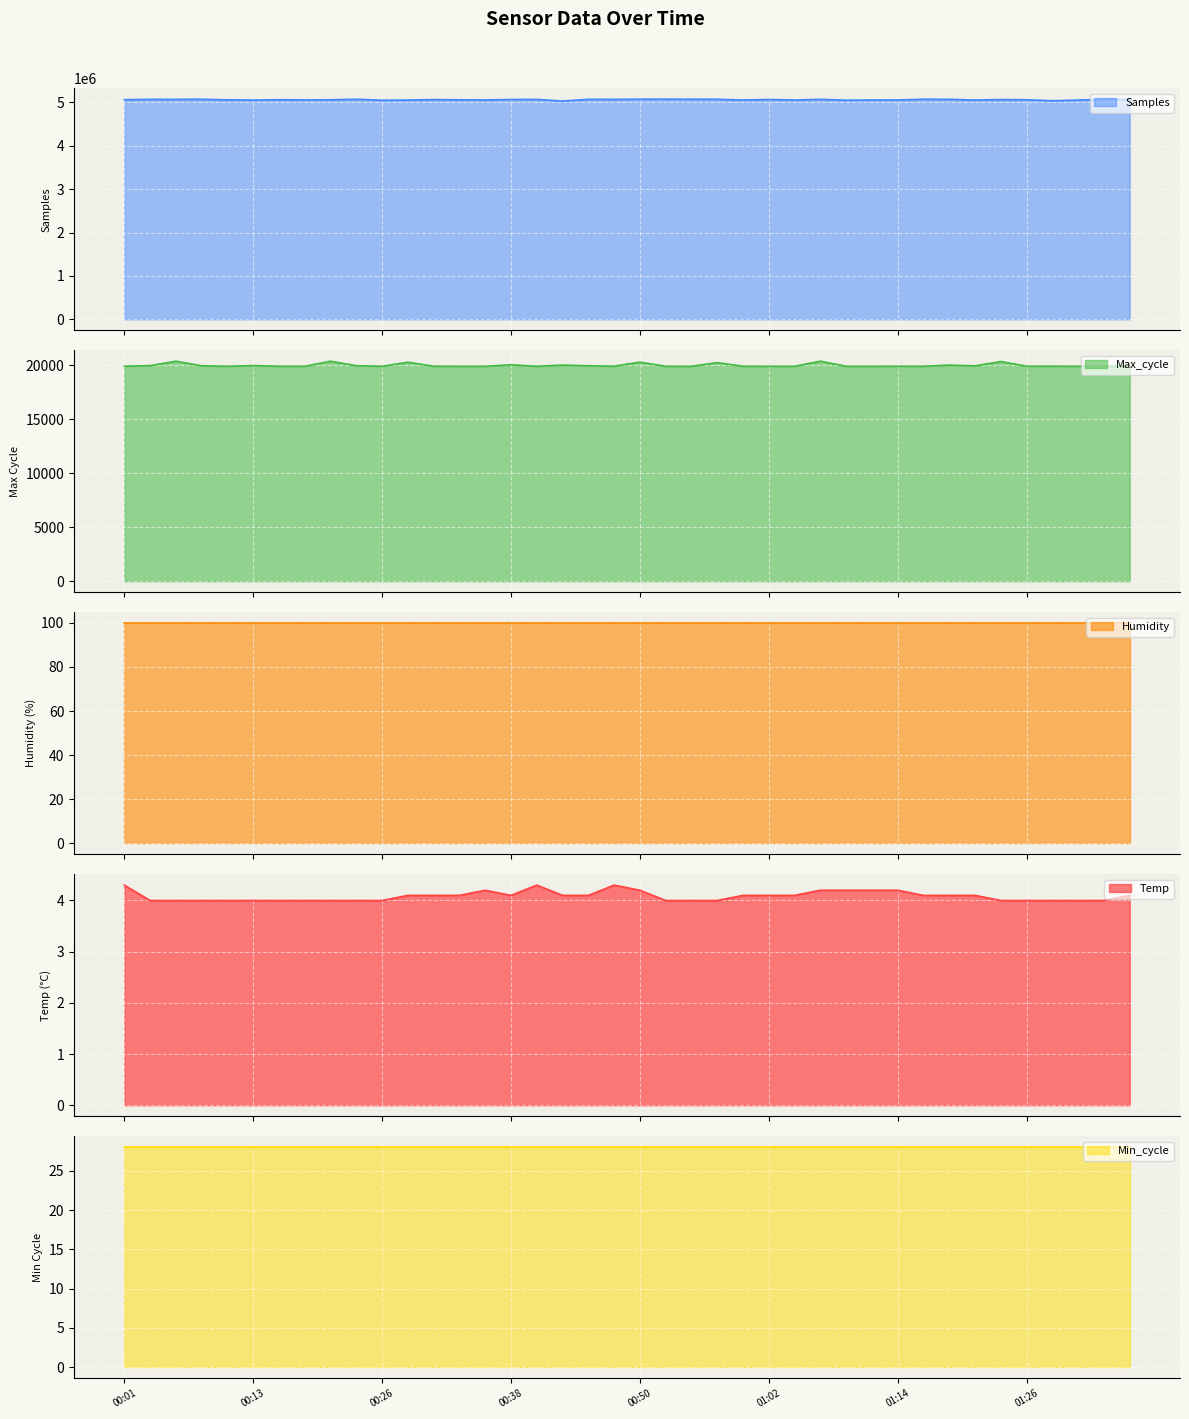

What is the value of the Temp point at the 19th from the left?

4.1